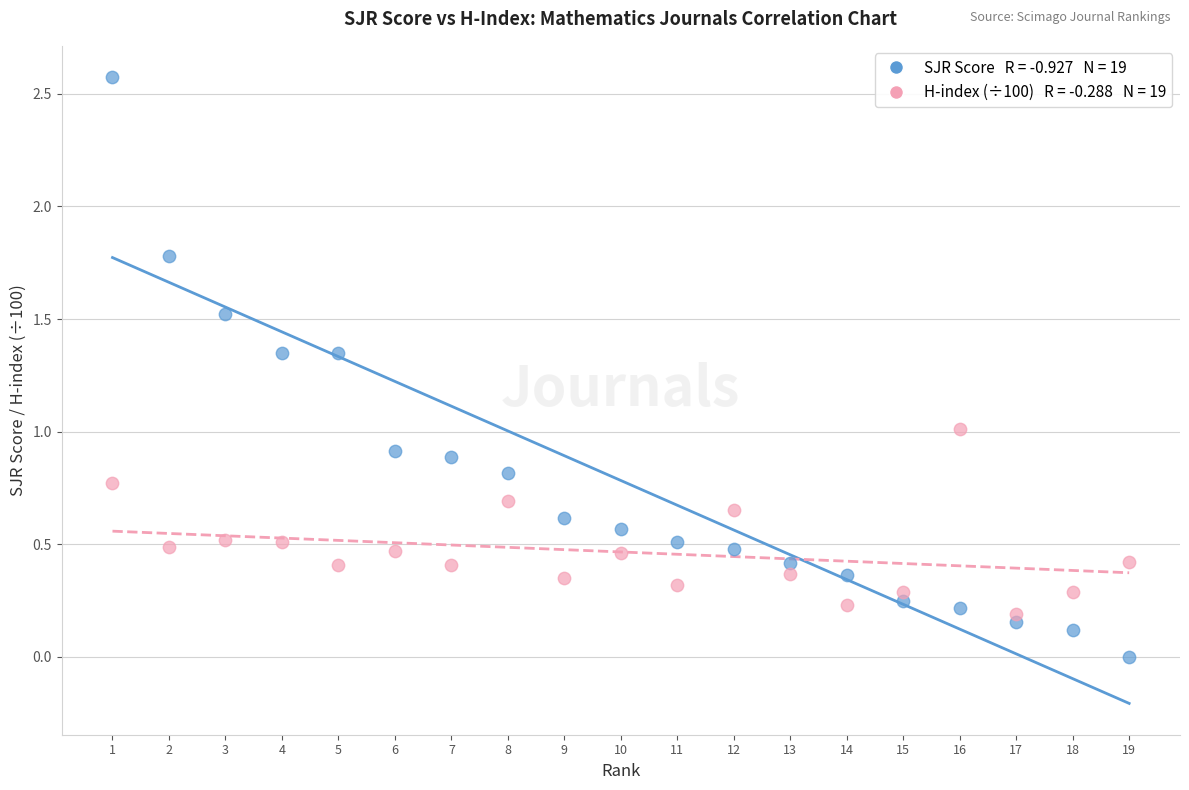

Across all data points, what is the range of Y values (max minus min)?

2.6